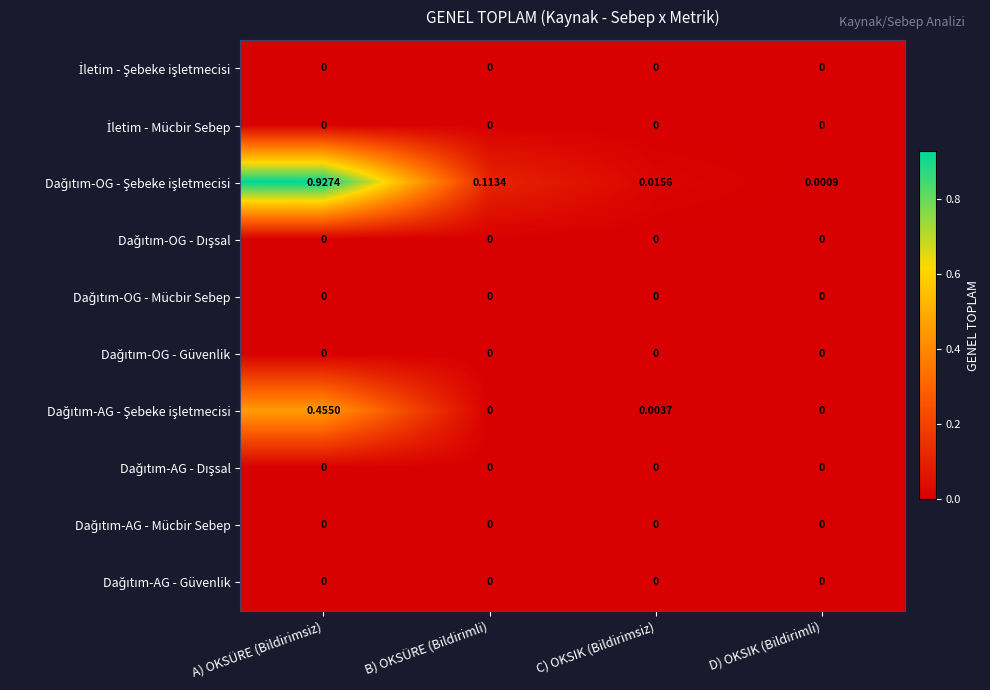

At which category is the sum across all series the highest?

A) OKSÜRE (Bildirimsiz)